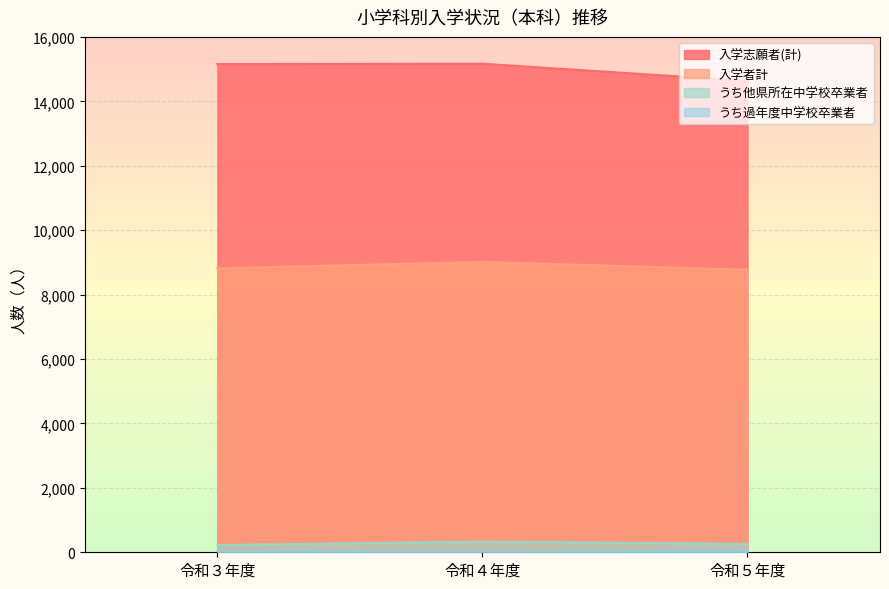

What is the average value of the 入学者計 series?

8865